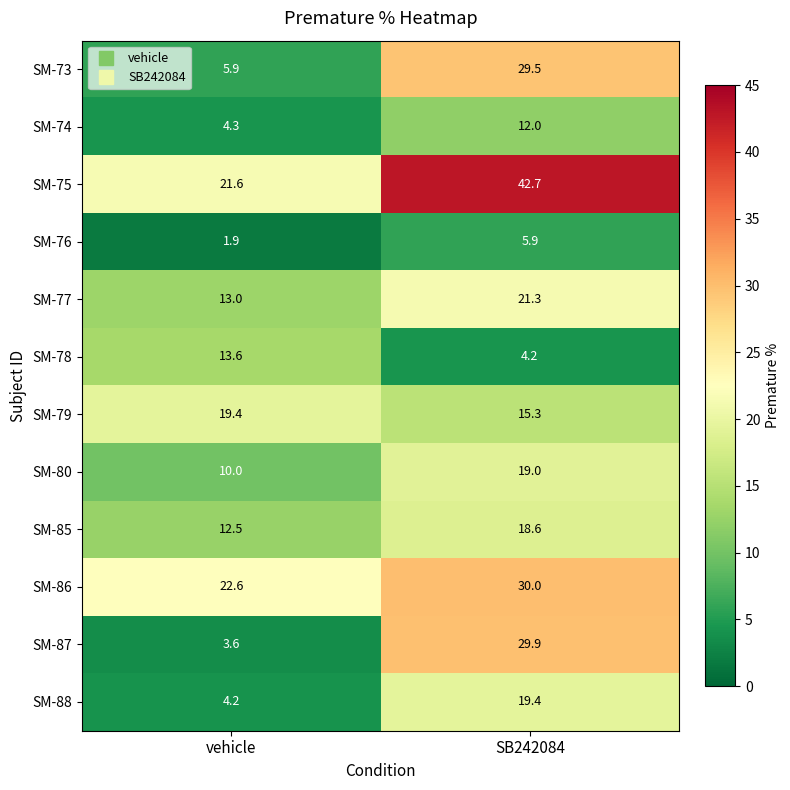

Reading left to right, list all the values displayed in this chart.

SM-73: vehicle=5.9	SB242084=29.5
SM-74: vehicle=4.3	SB242084=12.0
SM-75: vehicle=21.6	SB242084=42.7
SM-76: vehicle=1.9	SB242084=5.9
SM-77: vehicle=13.0	SB242084=21.3
SM-78: vehicle=13.6	SB242084=4.2
SM-79: vehicle=19.4	SB242084=15.3
SM-80: vehicle=10.0	SB242084=19.0
SM-85: vehicle=12.5	SB242084=18.6
SM-86: vehicle=22.6	SB242084=30.0
SM-87: vehicle=3.6	SB242084=29.9
SM-88: vehicle=4.2	SB242084=19.4